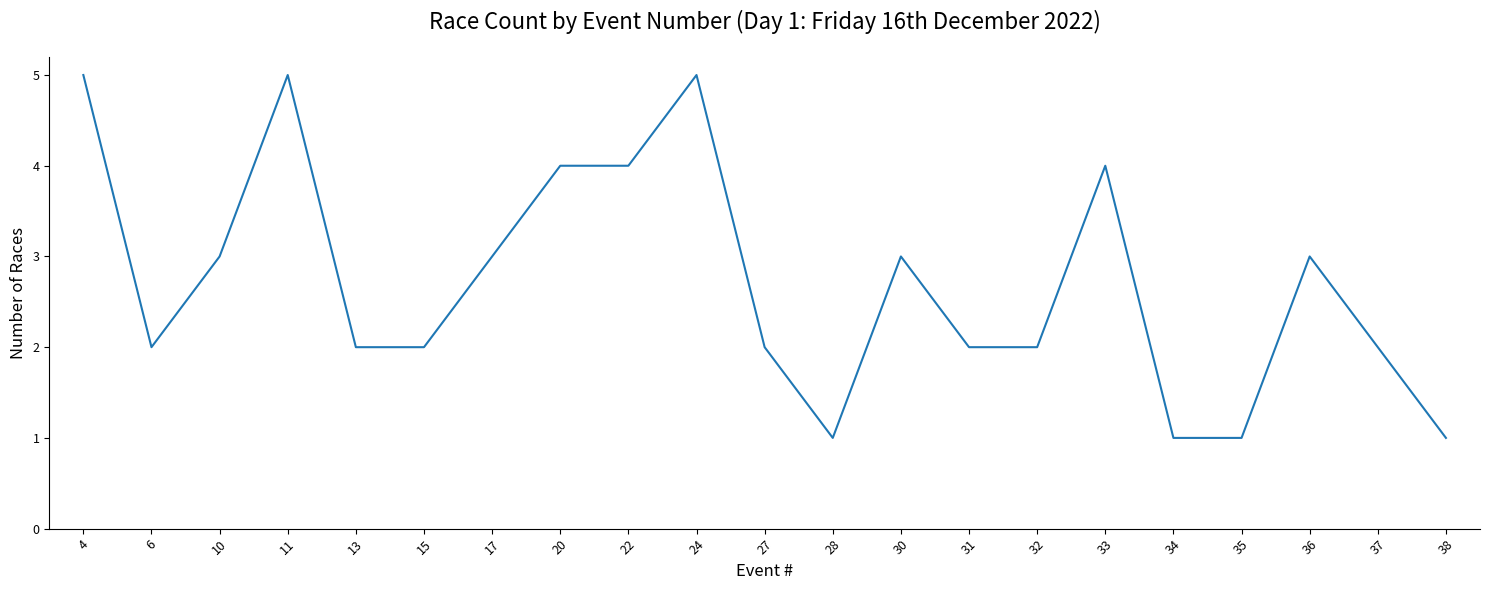

What is the change in value from 10 to 22?

+1